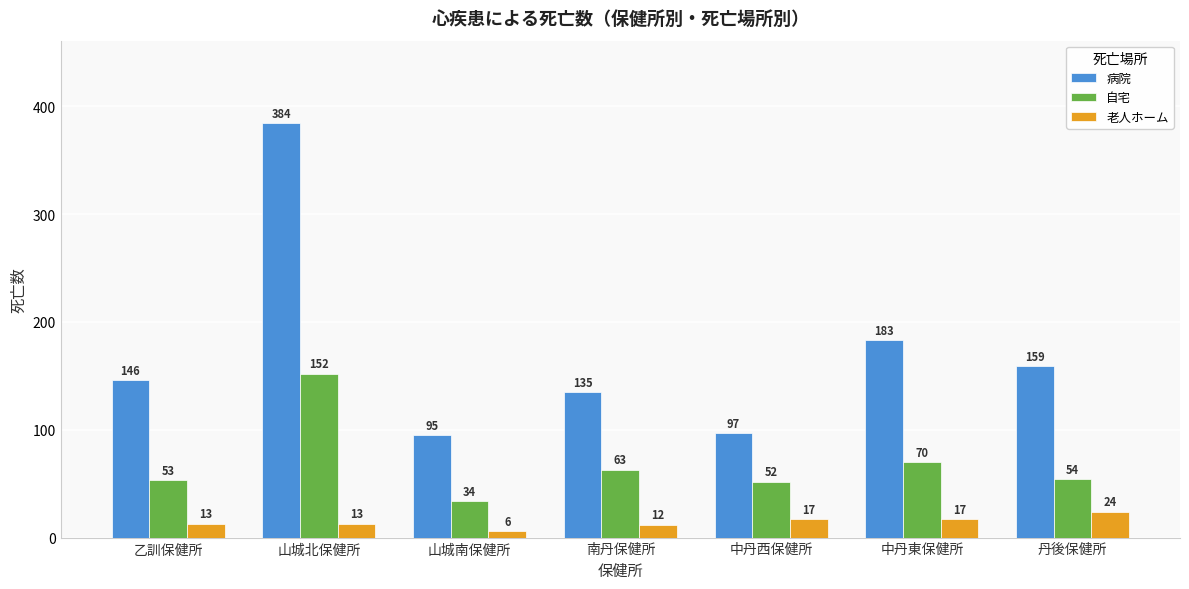

What is the label of the 4th bar from the right?

南丹保健所